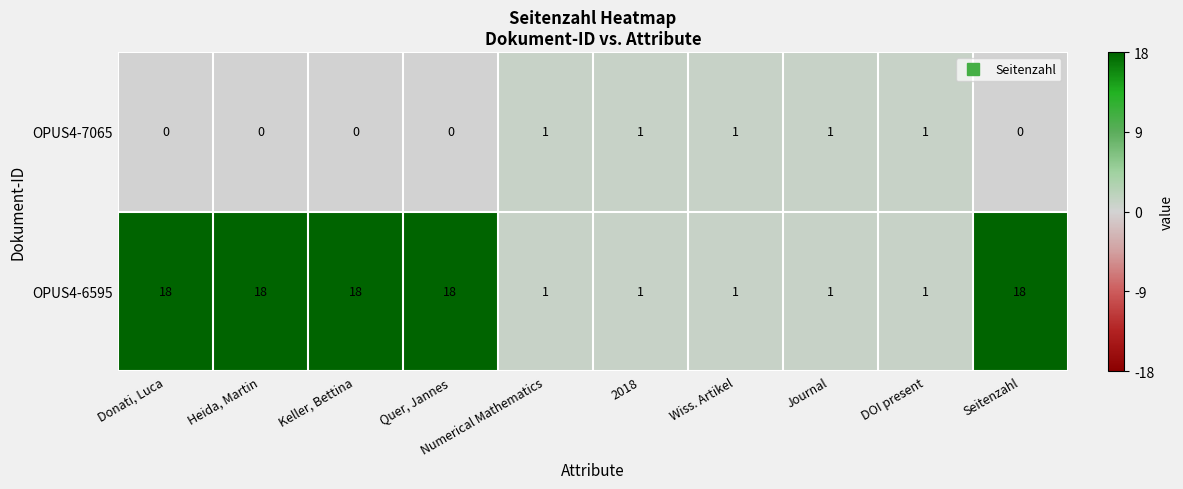

What is the difference between the OPUS4-6595 values at Quer, Jannes and Journal?

17